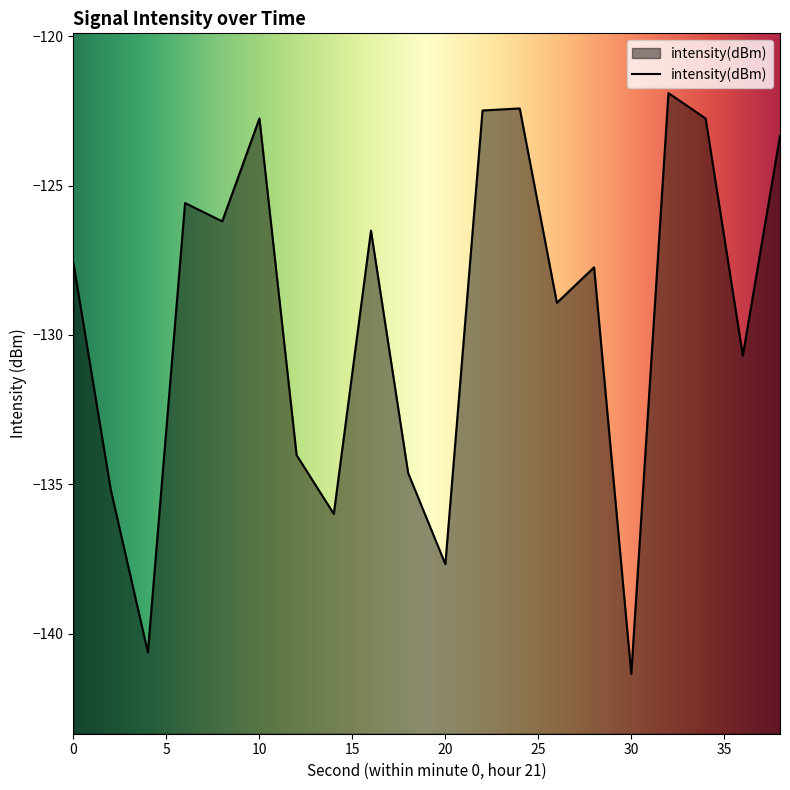

At which category does the data reach its first local peak?

6